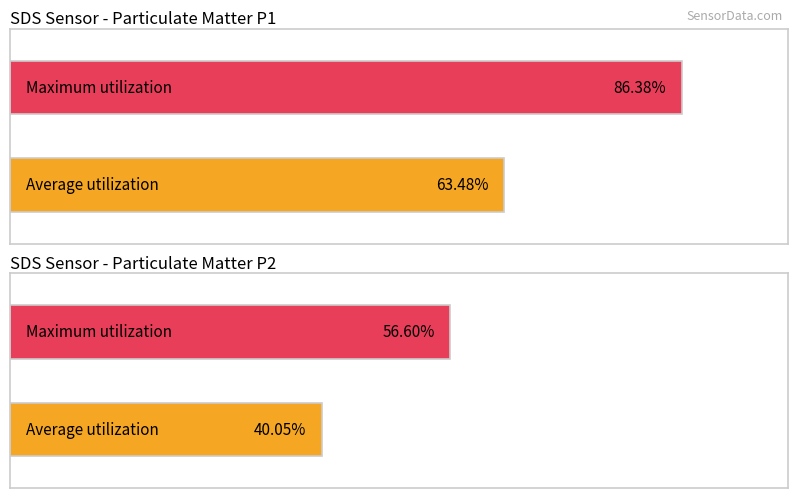

Which series has the largest total across all categories?

SDS_P1